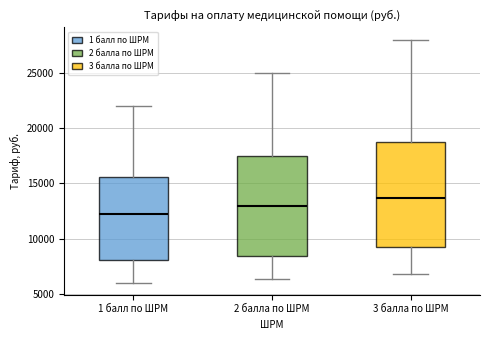

Reading left to right, transcribe this box plot: for each box, give where its median line is, the range the box spans, and where its two whiskers end, as read against the y-axis. The values are not printed on the chart, so give them approximately, as read against the axis.

1 балл по ШРМ: median 12000, box 8000 to 15500, whiskers 6000 to 22000
2 балла по ШРМ: median 13000, box 8500 to 17500, whiskers 6500 to 25000
3 балла по ШРМ: median 13500, box 9000 to 19000, whiskers 6500 to 28000